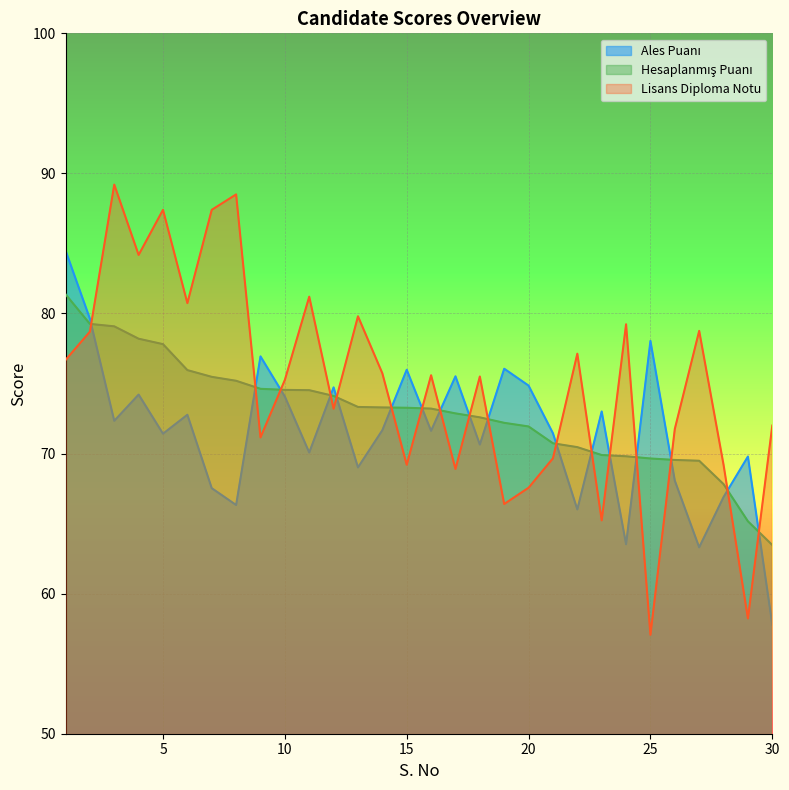

What is the sum of all Lisans Diploma Notu values?

2250.6